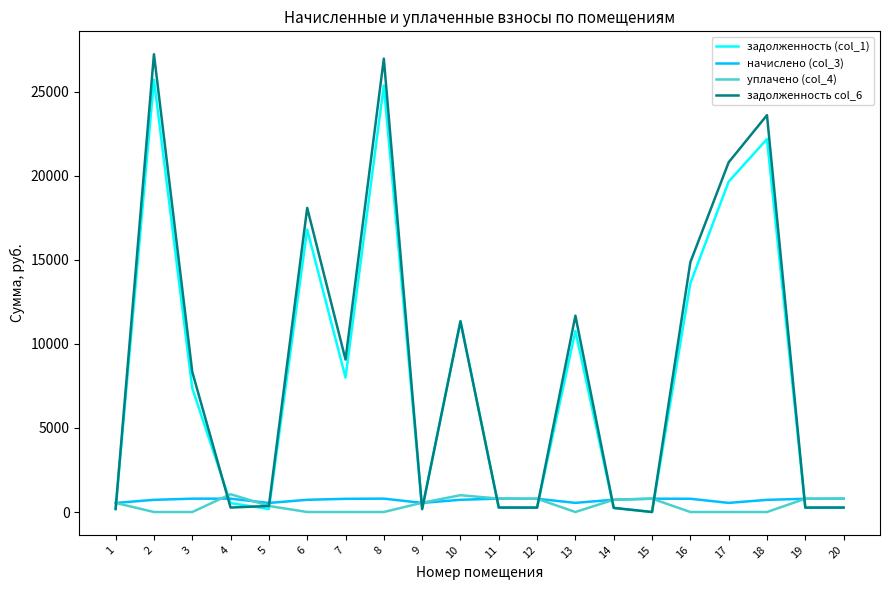

What is the difference between the maximum and minimum values in the задолженность col_6 series?

27237.8